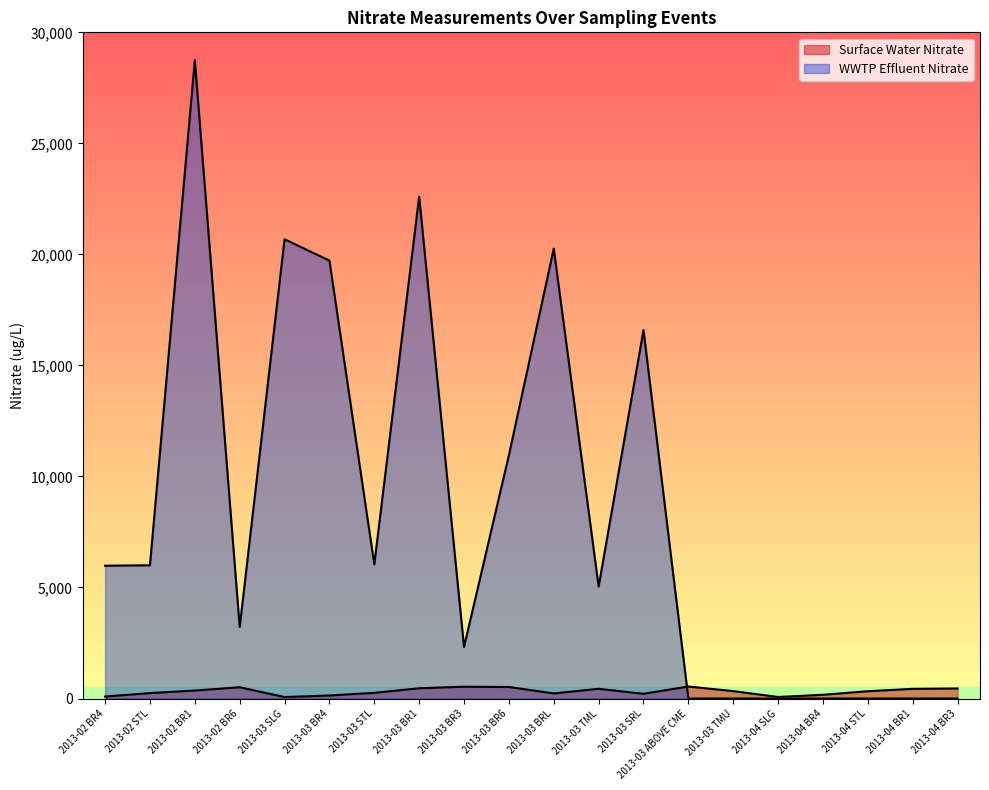

What is the total value across all series at 2013-02 BR4?

6068